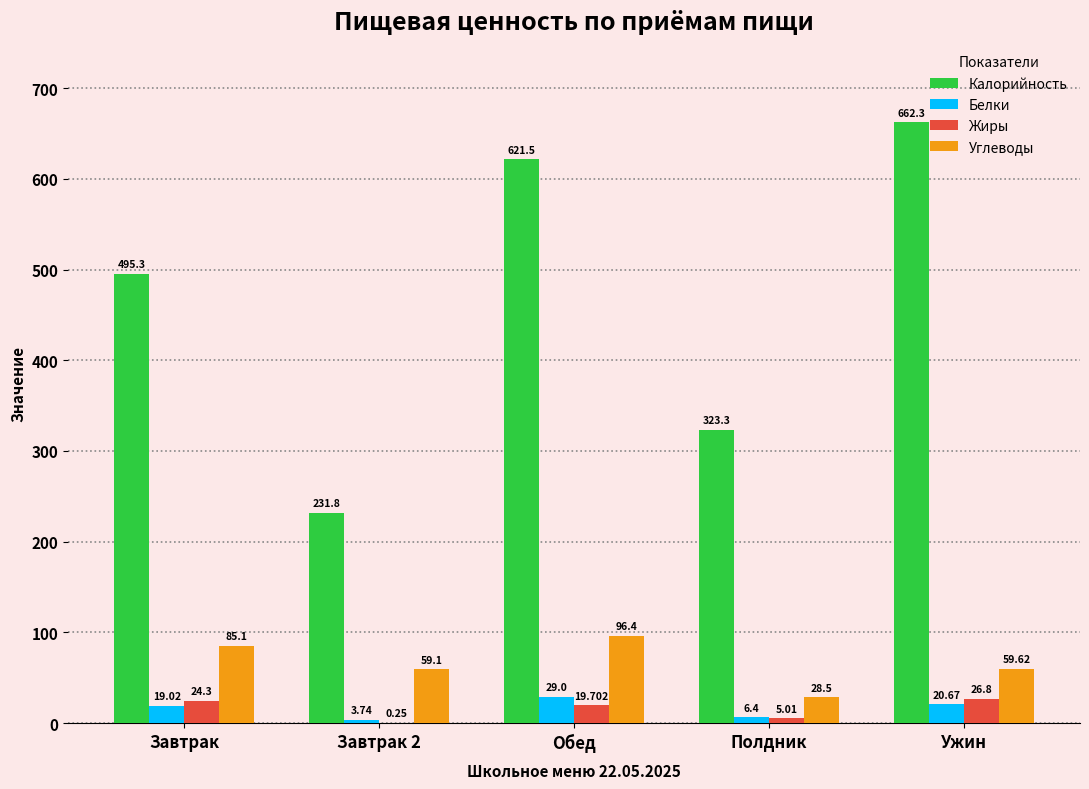

Which series has the largest total across all categories?

Калорийность